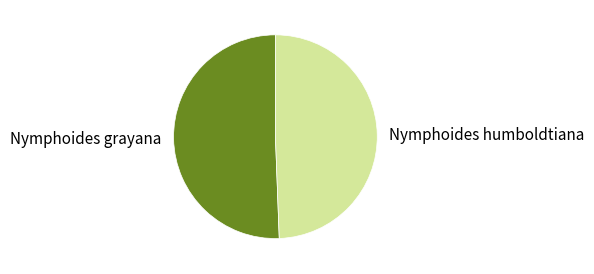

How many slices are in this pie chart?

2